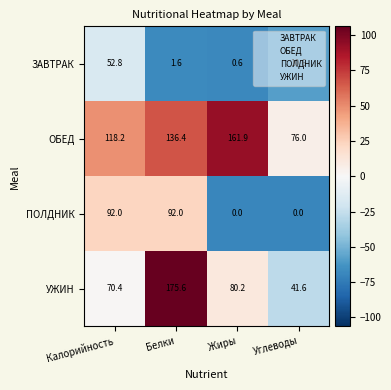

List the series in order of their peak value, highest first.

УЖИН, ОБЕД, ПОЛДНИК, ЗАВТРАК